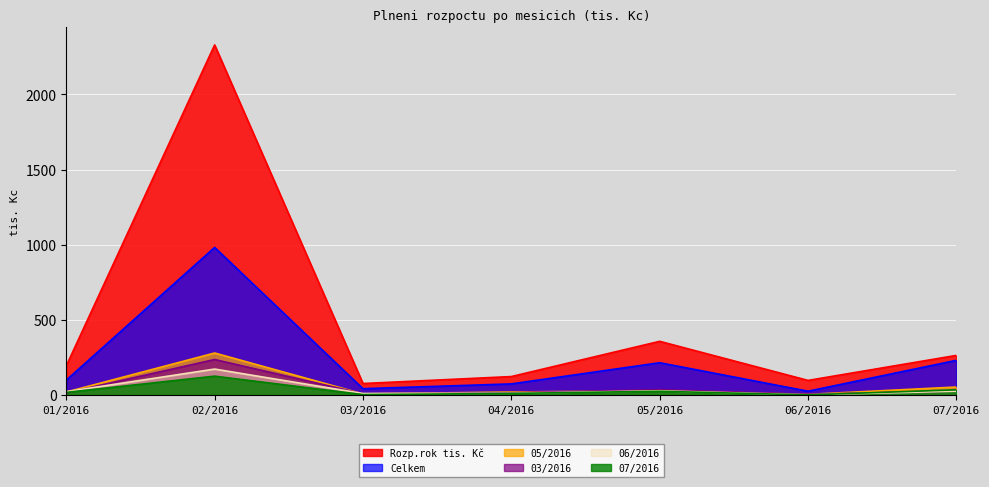

Where is Celkem nearest to the value 503?

07/2016